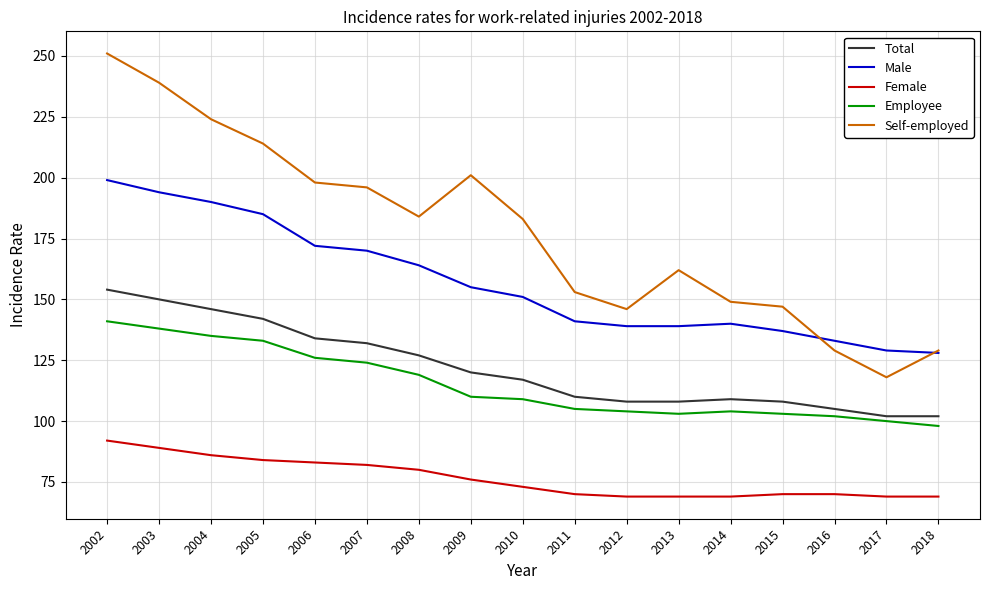

At which category does Self-employed reach its first local peak?

2009